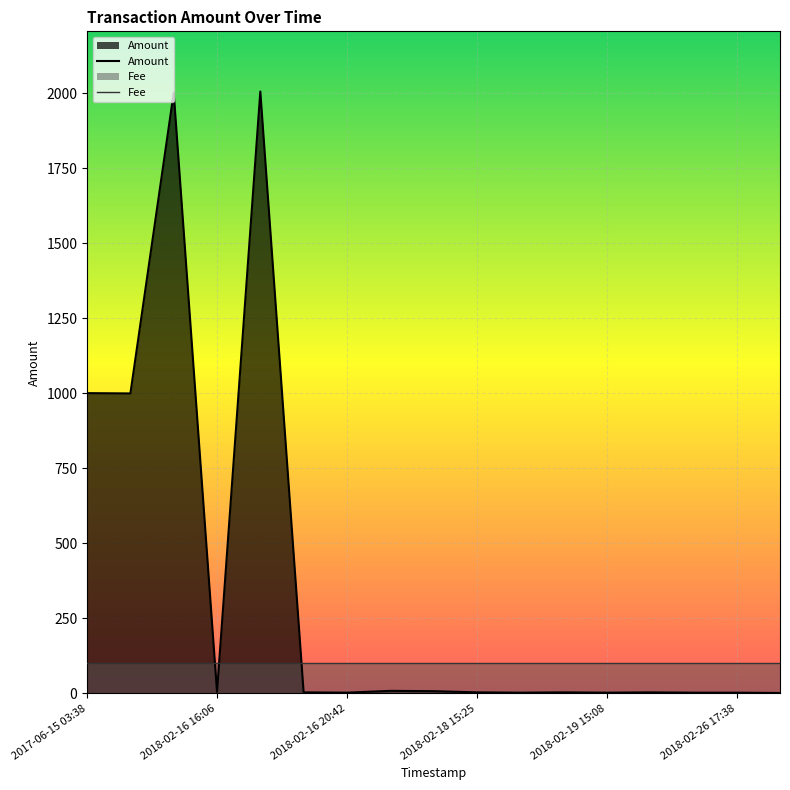

At which category does the chart reach its peak across all series?

2018-02-16 16:28